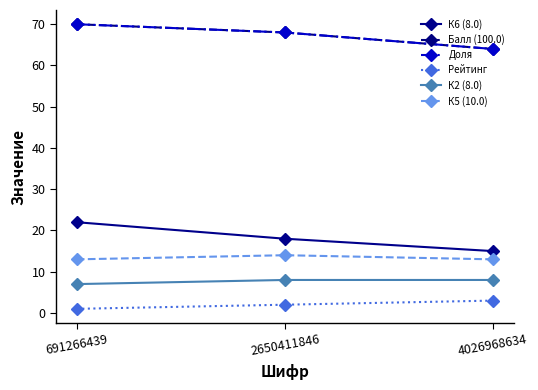

What is the difference between the К6 (8.0) values at 691266439 and 2650411846?

4